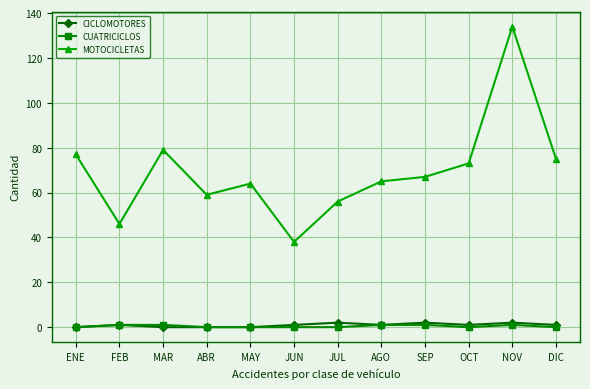

Reading right to left, what are all the values shown in this chart?

CICLOMOTORES: DIC=1	NOV=2	OCT=1	SEP=2	AGO=1	JUL=2	JUN=1	MAY=0	ABR=0	MAR=0	FEB=1	ENE=0
CUATRICICLOS: DIC=0	NOV=1	OCT=0	SEP=1	AGO=1	JUL=0	JUN=0	MAY=0	ABR=0	MAR=1	FEB=1	ENE=0
MOTOCICLETAS: DIC=75	NOV=134	OCT=73	SEP=67	AGO=65	JUL=56	JUN=38	MAY=64	ABR=59	MAR=79	FEB=46	ENE=77